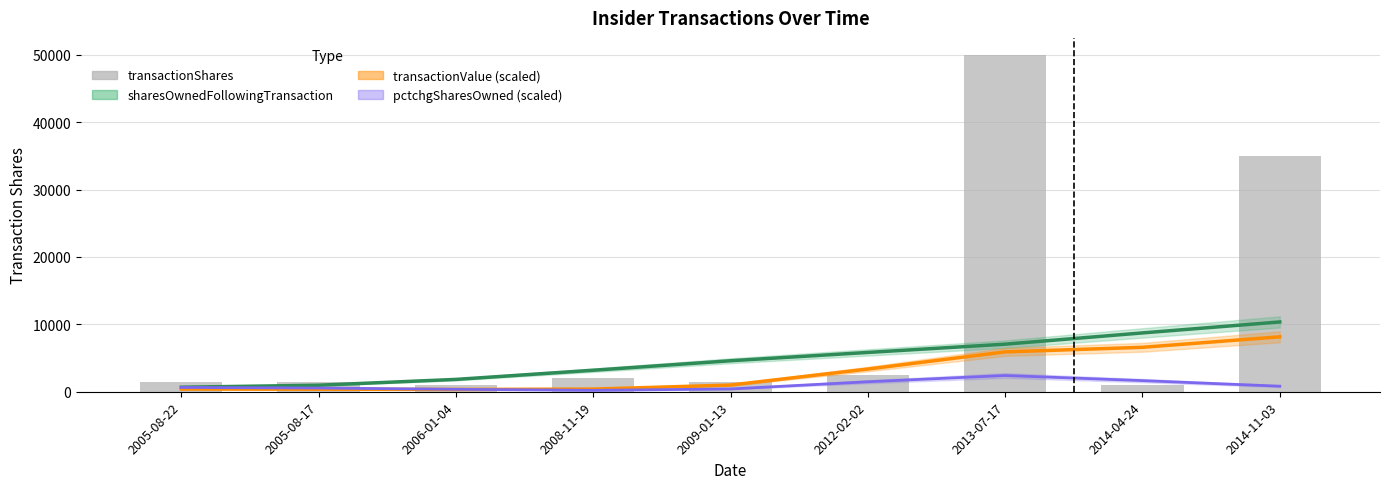

What is the average value?

10667